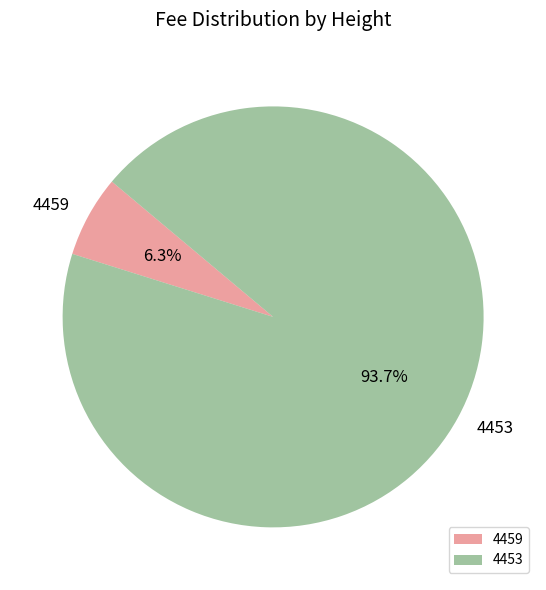

Is the sum of 4459 and 4453 greater than half?

Yes